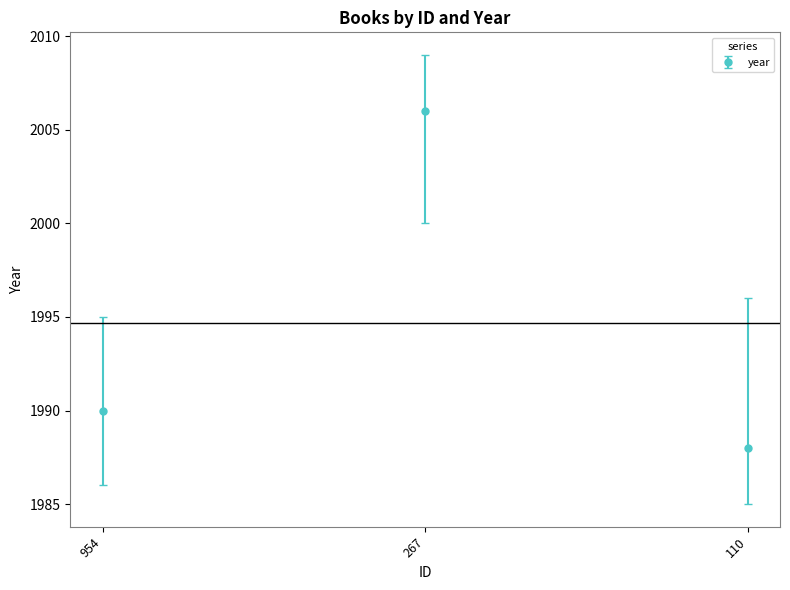

What is the ratio of the value at 110 to the value at 954?

1.0